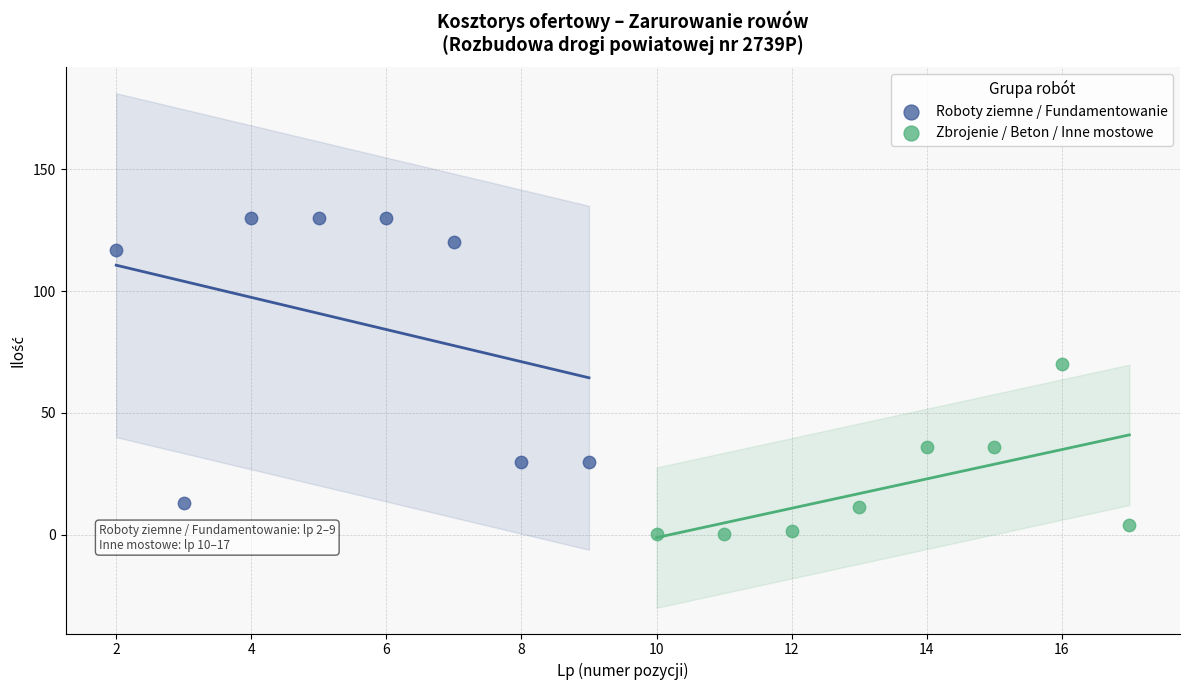

Which series contains the highest Y value?

Roboty ziemne / Fundamentowanie